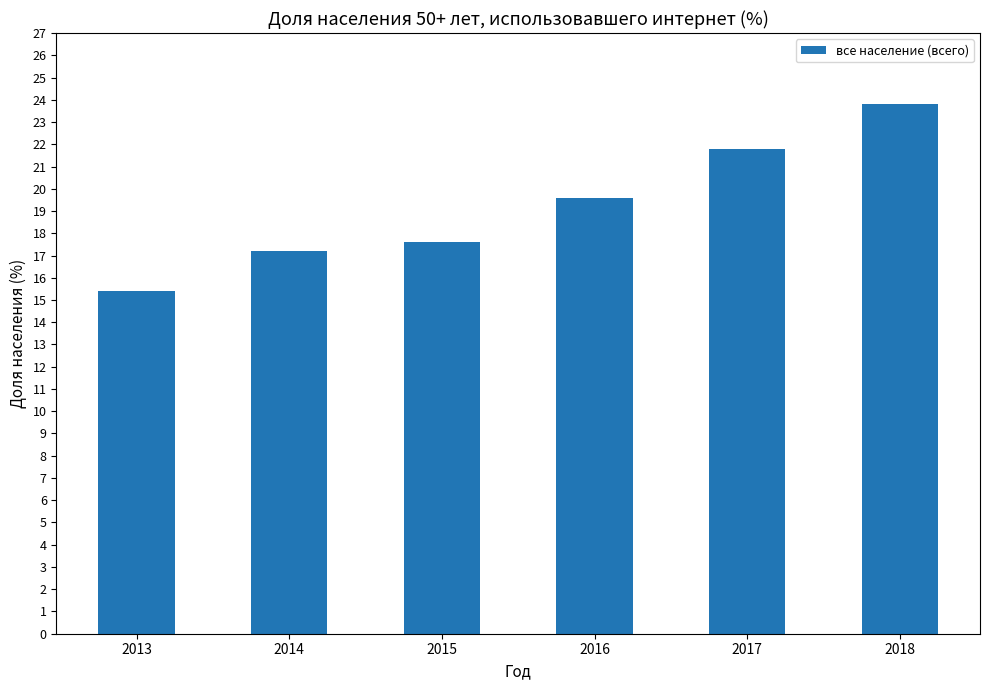

What is the sum of all values?

115.4